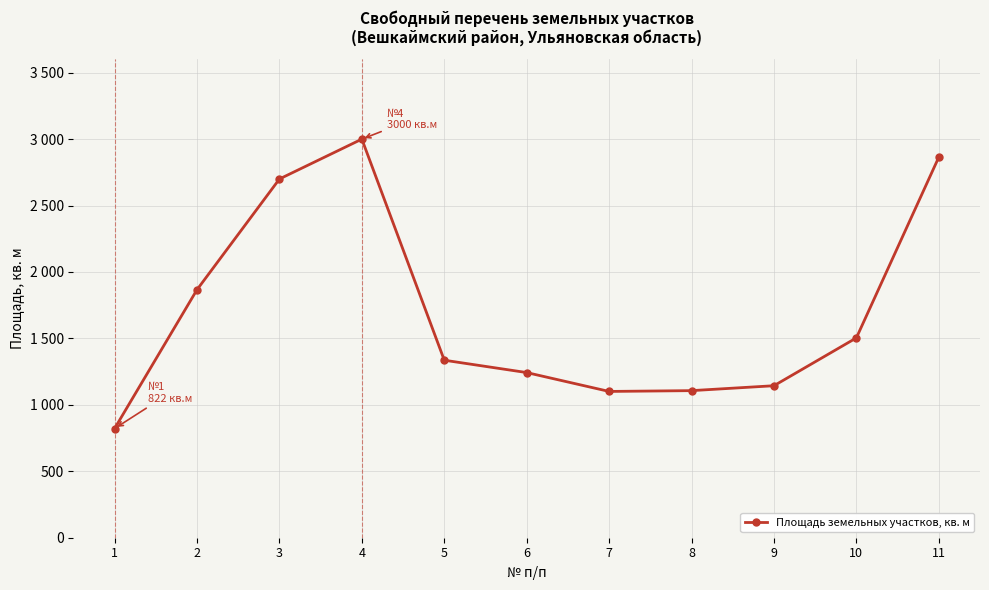

Does the chart have visible grid lines?

Yes